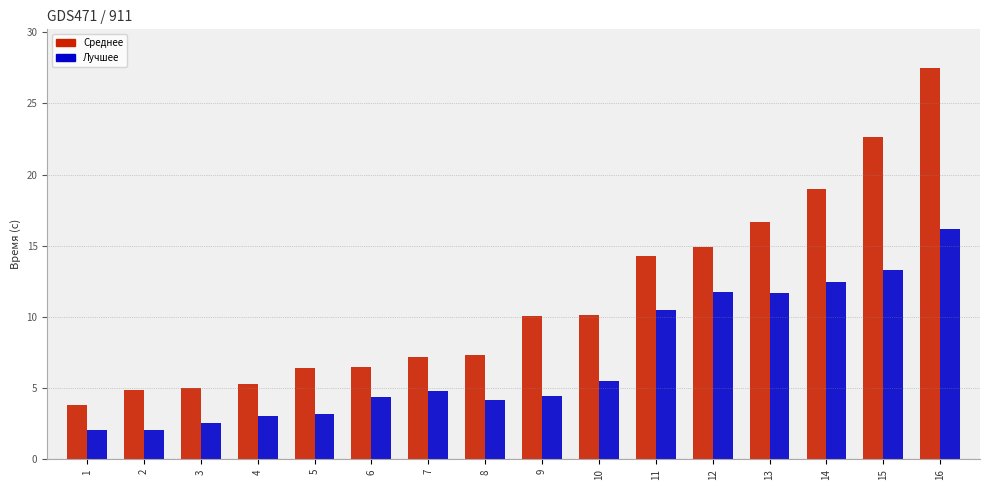

Which series has the largest range (max minus min)?

Среднее